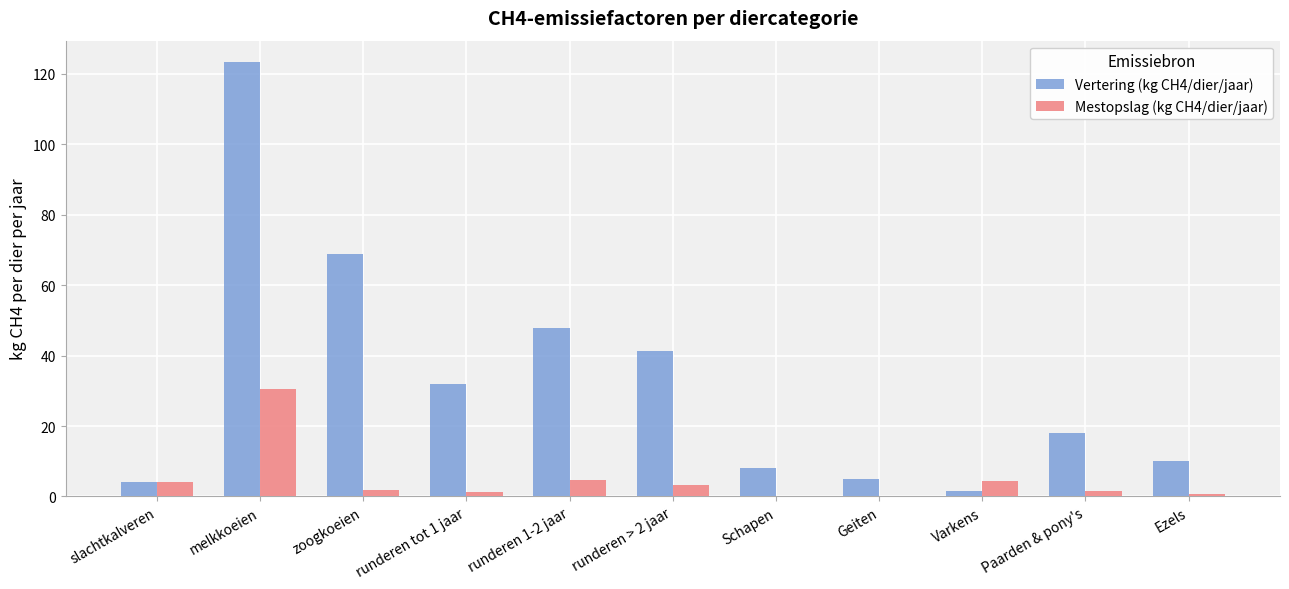

Count the number of categories in the chart.

11